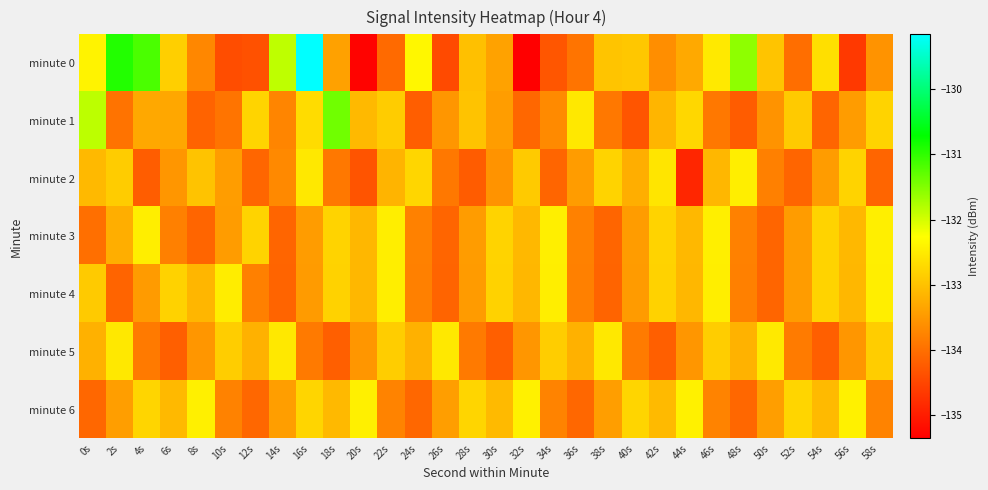

Reading left to right, list all the values displayed in this chart.

minute 0: 0s=-132.4	2s=-130.9	4s=-131.2	6s=-132.8	8s=-133.7	10s=-134.4	12s=-134.4	14s=-131.9	16s=-129.2	18s=-133.4	20s=-135.3	22s=-134.1	24s=-132.4	26s=-134.4	28s=-133.0	30s=-133.4	32s=-135.4	34s=-134.3	36s=-133.9	38s=-133.0	40s=-132.9	42s=-133.6	44s=-133.3	46s=-132.5	48s=-131.6	50s=-133.0	52s=-134.0	54s=-132.6	56s=-134.7	58s=-133.6
minute 1: 0s=-131.9	2s=-133.9	4s=-133.3	6s=-133.3	8s=-134.1	10s=-133.9	12s=-132.8	14s=-133.7	16s=-132.7	18s=-131.4	20s=-133.1	22s=-132.9	24s=-134.2	26s=-133.5	28s=-133.0	30s=-133.4	32s=-134.1	34s=-133.7	36s=-132.5	38s=-133.9	40s=-134.3	42s=-133.2	44s=-132.7	46s=-133.9	48s=-134.2	50s=-133.6	52s=-132.9	54s=-134.1	56s=-133.5	58s=-132.8
minute 2: 0s=-133.1	2s=-132.9	4s=-134.2	6s=-133.5	8s=-133.0	10s=-133.4	12s=-134.1	14s=-133.7	16s=-132.5	18s=-133.9	20s=-134.3	22s=-133.2	24s=-132.7	26s=-133.9	28s=-134.2	30s=-133.6	32s=-132.9	34s=-134.1	36s=-133.5	38s=-132.8	40s=-133.2	42s=-132.6	44s=-134.9	46s=-133.1	48s=-132.5	50s=-133.8	52s=-134.1	54s=-133.5	56s=-132.8	58s=-134.1
minute 3: 0s=-134.0	2s=-133.2	4s=-132.5	6s=-133.8	8s=-134.1	10s=-133.5	12s=-132.8	14s=-134.1	16s=-133.5	18s=-132.8	20s=-133.1	22s=-132.5	24s=-133.8	26s=-134.1	28s=-133.5	30s=-132.8	32s=-133.1	34s=-132.5	36s=-133.8	38s=-134.1	40s=-133.5	42s=-132.8	44s=-133.1	46s=-132.4	48s=-133.8	50s=-134.1	52s=-133.4	54s=-132.8	56s=-133.1	58s=-132.4
minute 4: 0s=-132.9	2s=-134.1	4s=-133.5	6s=-132.8	8s=-133.1	10s=-132.5	12s=-133.8	14s=-134.1	16s=-133.5	18s=-132.8	20s=-133.1	22s=-132.5	24s=-133.8	26s=-134.1	28s=-133.5	30s=-132.8	32s=-133.1	34s=-132.5	36s=-133.8	38s=-134.1	40s=-133.5	42s=-132.8	44s=-133.1	46s=-132.5	48s=-133.8	50s=-134.1	52s=-133.5	54s=-132.8	56s=-133.1	58s=-132.5
minute 5: 0s=-133.2	2s=-132.5	4s=-133.9	6s=-134.2	8s=-133.5	10s=-132.9	12s=-133.2	14s=-132.5	16s=-133.9	18s=-134.2	20s=-133.5	22s=-132.9	24s=-133.2	26s=-132.5	28s=-133.9	30s=-134.2	32s=-133.5	34s=-132.9	36s=-133.2	38s=-132.5	40s=-133.9	42s=-134.2	44s=-133.5	46s=-132.9	48s=-133.2	50s=-132.5	52s=-133.9	54s=-134.2	56s=-133.5	58s=-132.9
minute 6: 0s=-134.1	2s=-133.4	4s=-132.8	6s=-133.1	8s=-132.4	10s=-133.8	12s=-134.1	14s=-133.4	16s=-132.8	18s=-133.1	20s=-132.4	22s=-133.8	24s=-134.1	26s=-133.4	28s=-132.8	30s=-133.1	32s=-132.4	34s=-133.8	36s=-134.1	38s=-133.4	40s=-132.8	42s=-133.1	44s=-132.4	46s=-133.8	48s=-134.1	50s=-133.4	52s=-132.8	54s=-133.1	56s=-132.4	58s=-133.8